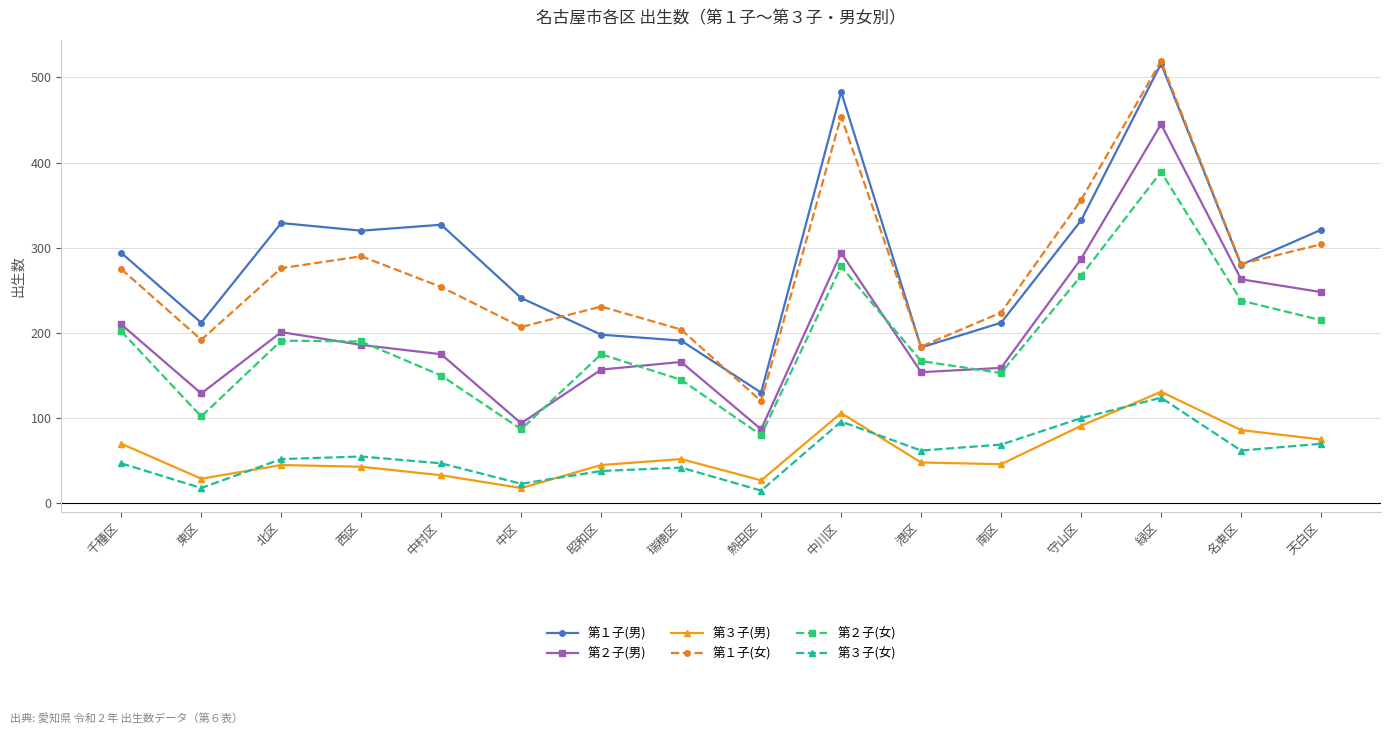

At which category does 第３子(女) reach its first local valley?

東区